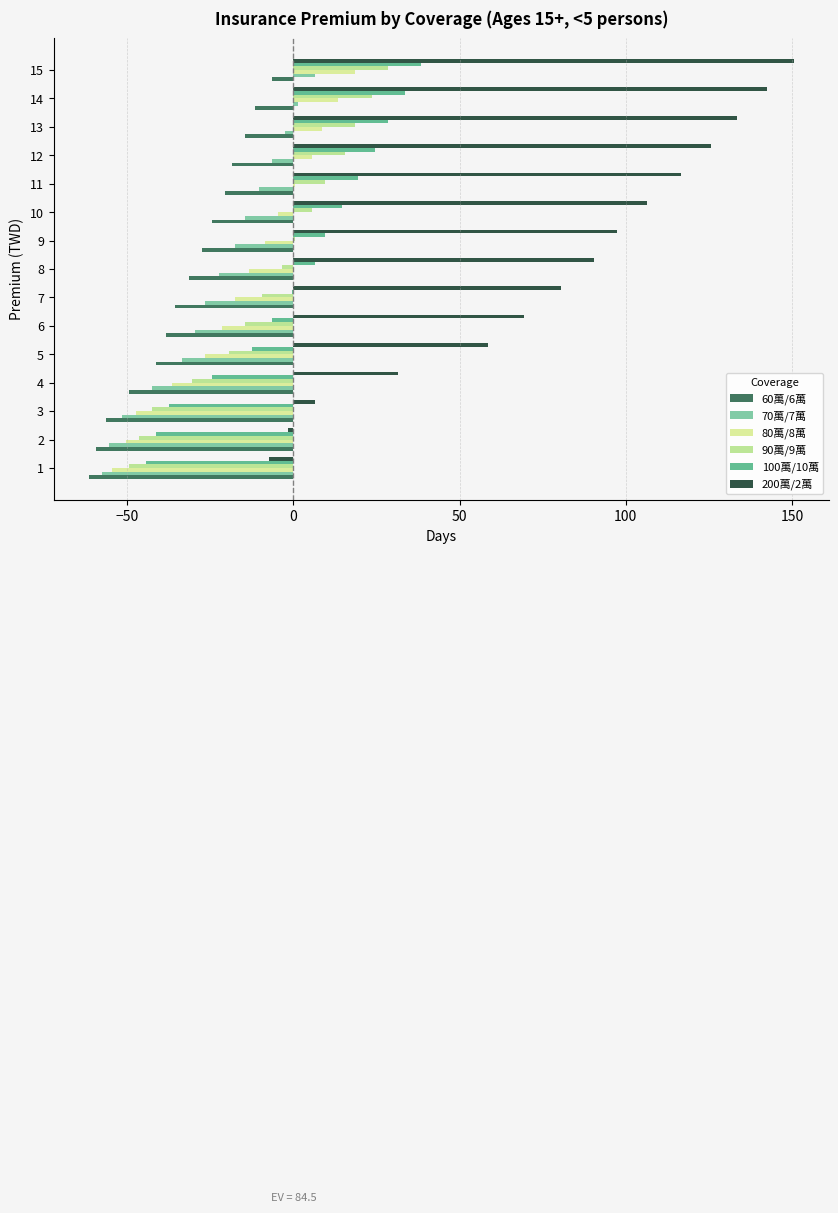

How many distinct data groups are displayed?

6